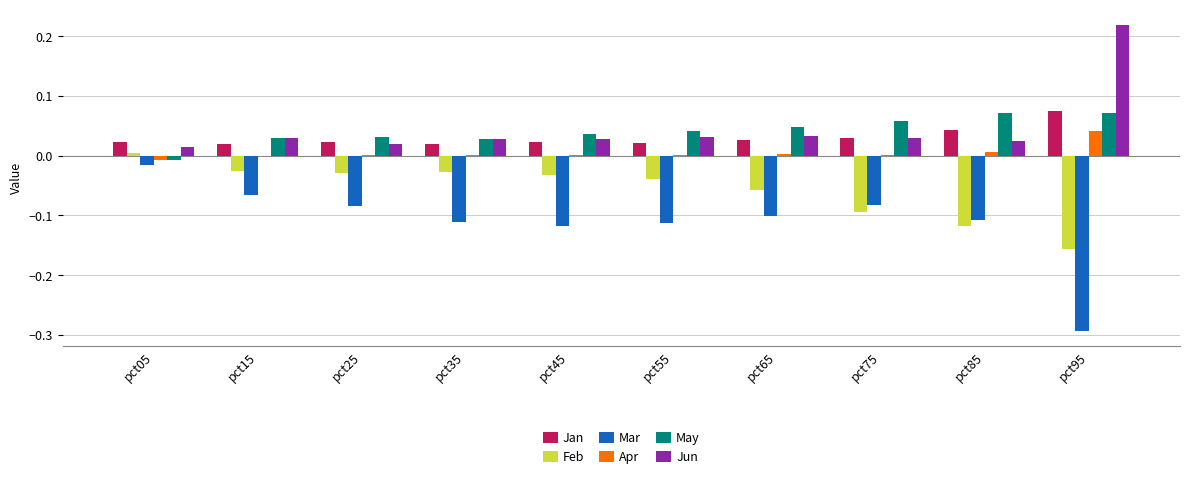

What is the sum of all Jun values?

0.5